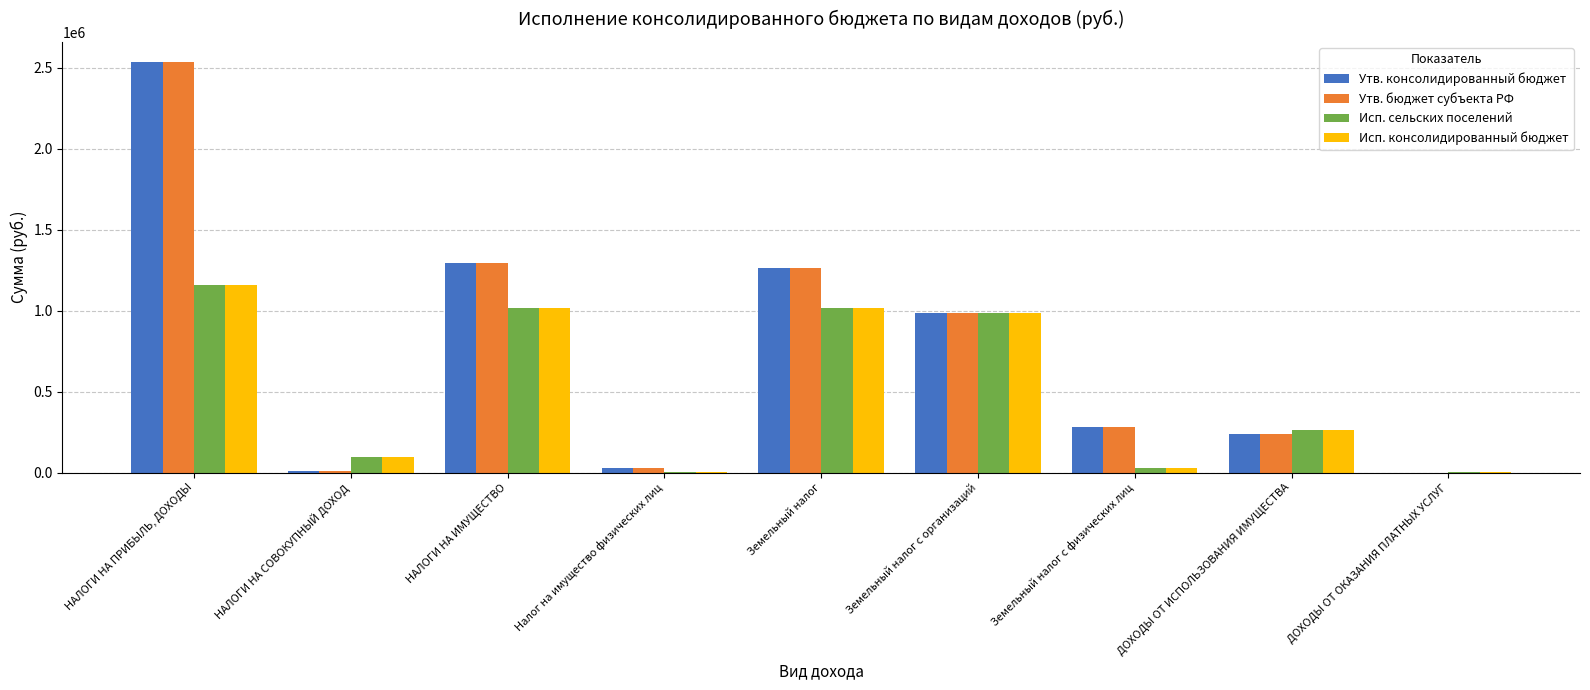

At which label is Утв. бюджет субъекта РФ closest to 1266903?

Земельный налог